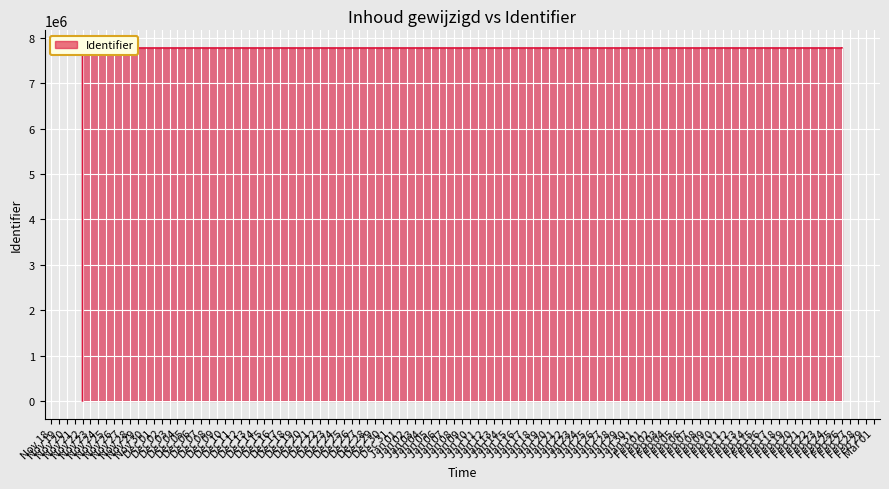

What is the difference between the second highest and minimum values?

7776536